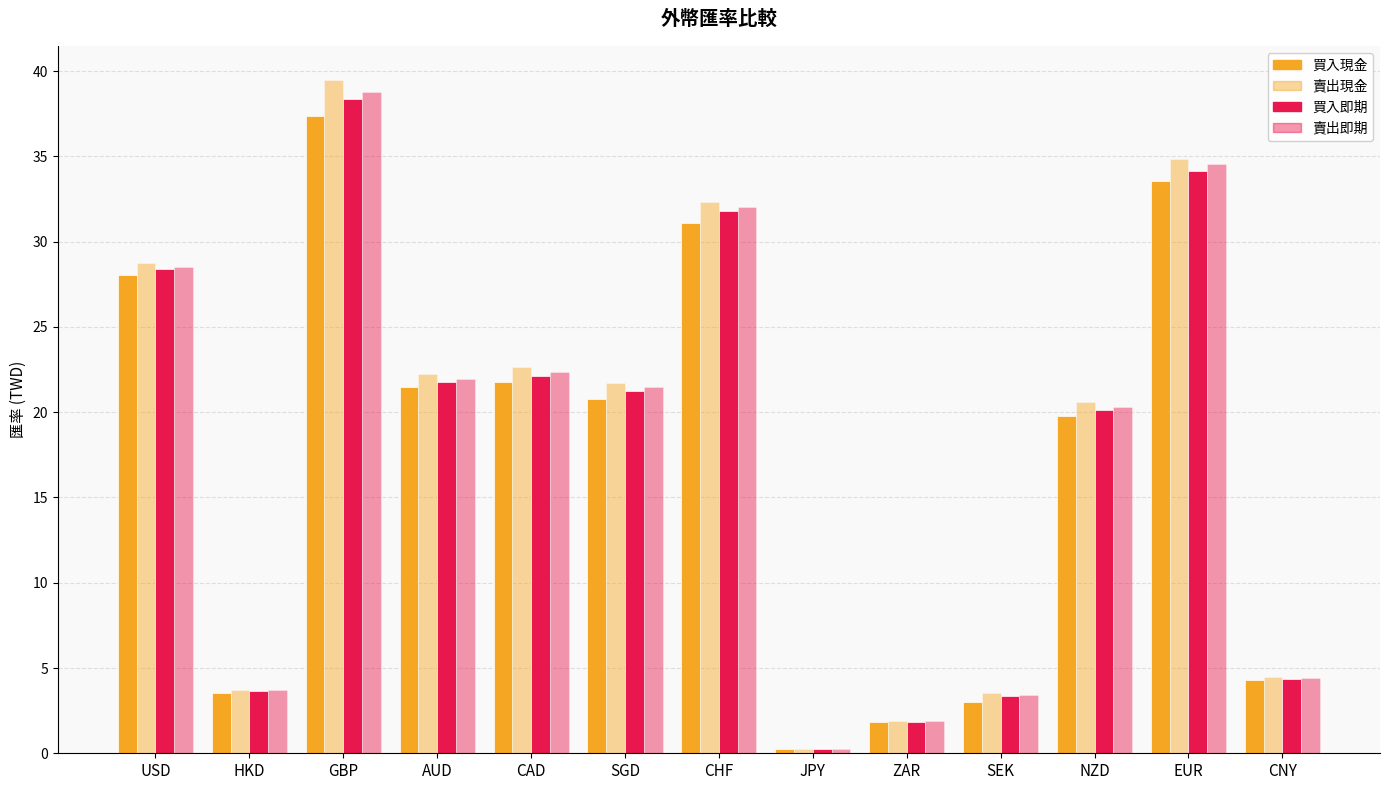

What is the minimum value for 賣出即期?

0.3